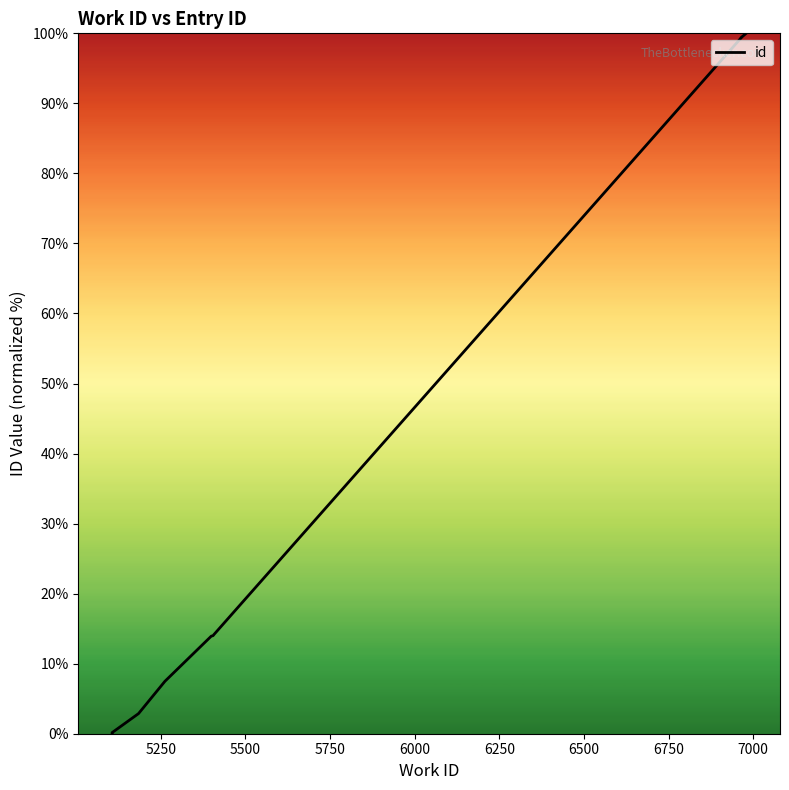

What is the greatest value displayed?

100.0